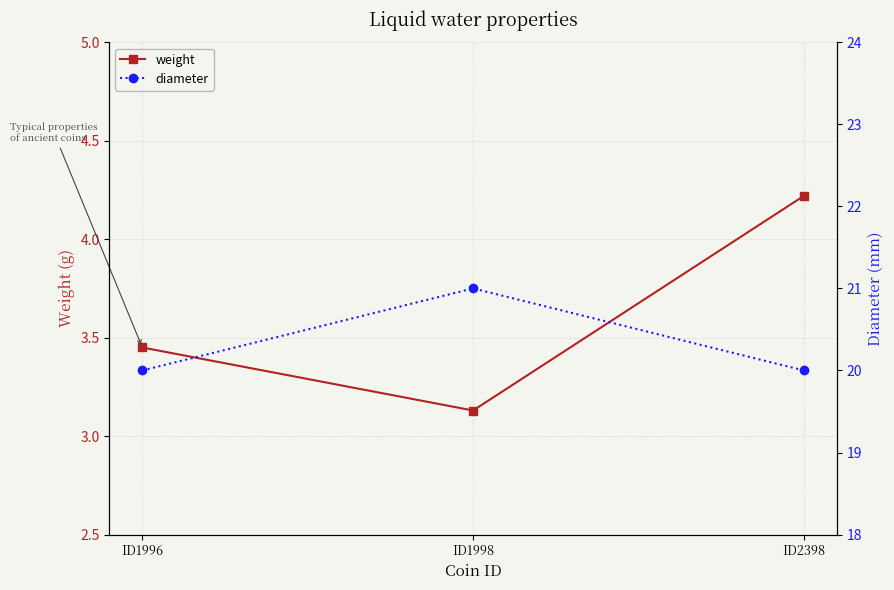

The value of weight at ID2398 is 2.3. True or false?

False